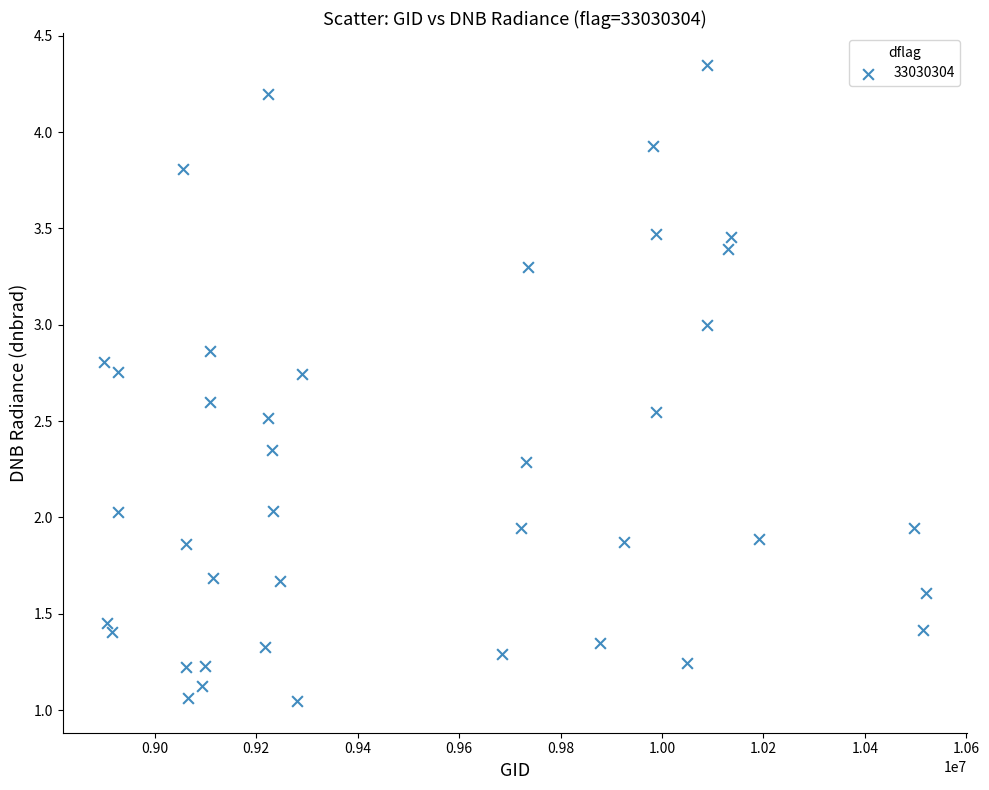

What is the range of X values (max minus min)?

1620773.0